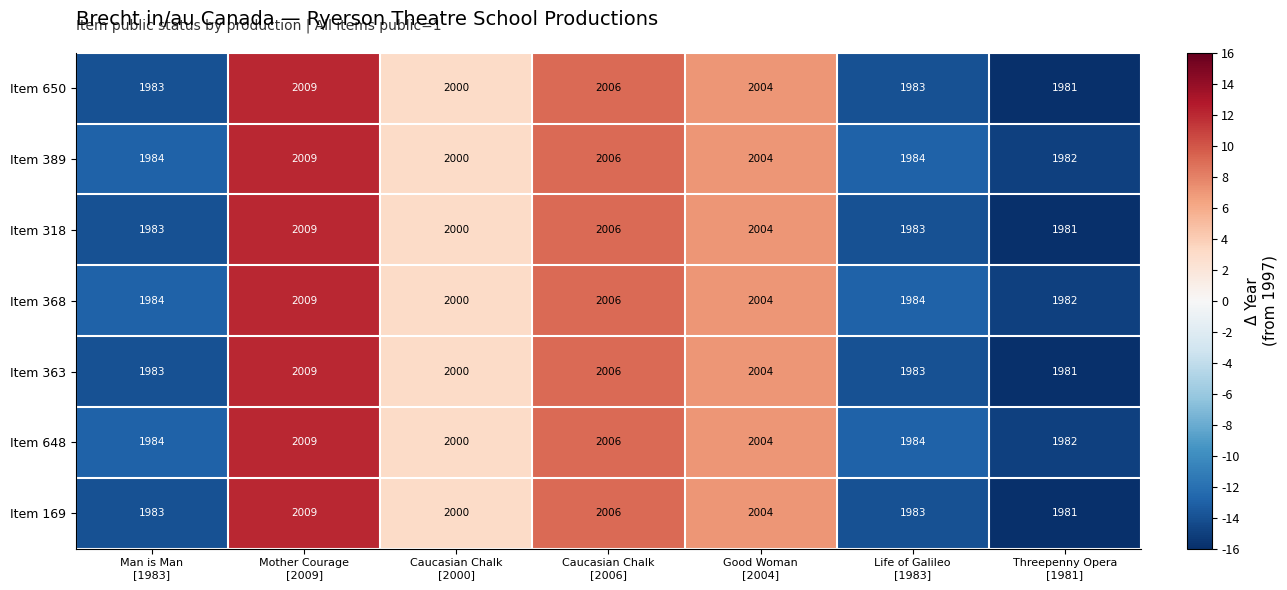

At how many categories does at least one series exceed 1993?

4